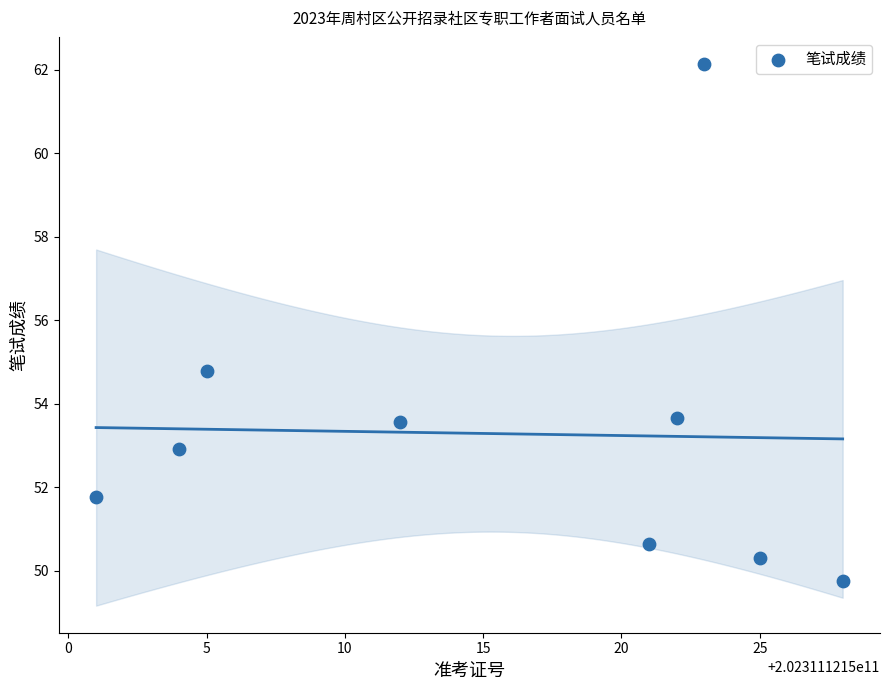

What Y value in the scatter plot is closest to 55?

54.8